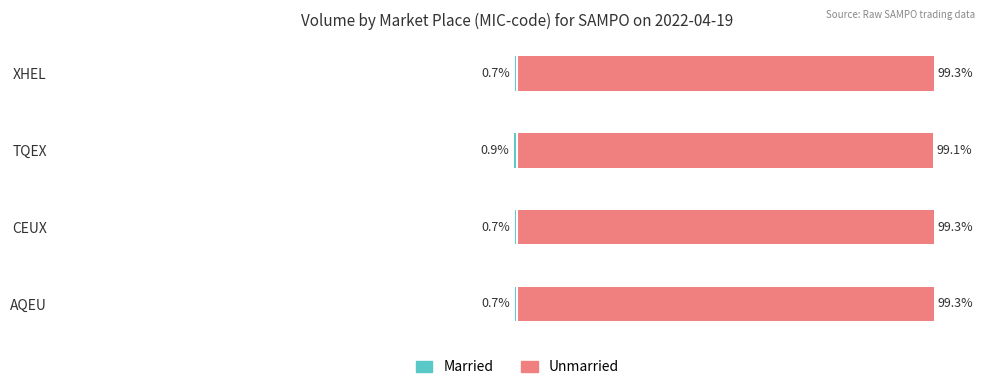

Rank the series by their maximum value, from lowest to highest.

Married, Unmarried